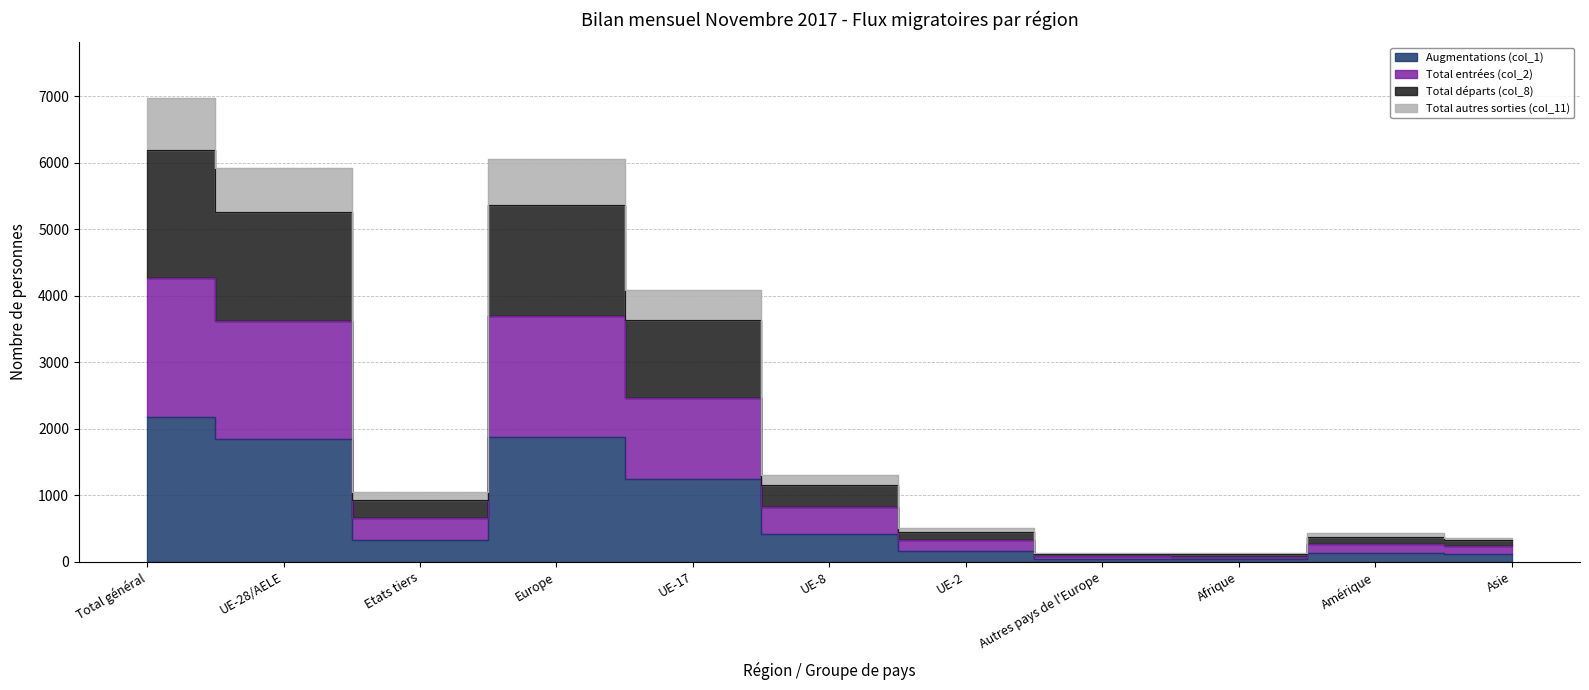

Reading left to right, extract all data points from this chart.

Augmentations (col_1): Total général=2169	UE-28/AELE=1839	Etats tiers=330	Europe=1880	UE-17=1250	UE-8=415	UE-2=166	Autres pays de l'Europe=41	Afrique=38	Amérique=132	Asie=117
Total entrées (col_2): Total général=4271	UE-28/AELE=3620	Etats tiers=651	Europe=3701	UE-17=2459	UE-8=821	UE-2=324	Autres pays de l'Europe=81	Afrique=76	Amérique=260	Asie=230
Total départs (col_8): Total général=6188	UE-28/AELE=5255	Etats tiers=933	Europe=5368	UE-17=3638	UE-8=1146	UE-2=450	Autres pays de l'Europe=113	Afrique=110	Amérique=377	Asie=326
Total autres sorties (col_11): Total général=6977	UE-28/AELE=5929	Etats tiers=1048	Europe=6056	UE-17=4093	UE-8=1308	UE-2=507	Autres pays de l'Europe=127	Afrique=123	Amérique=434	Asie=354